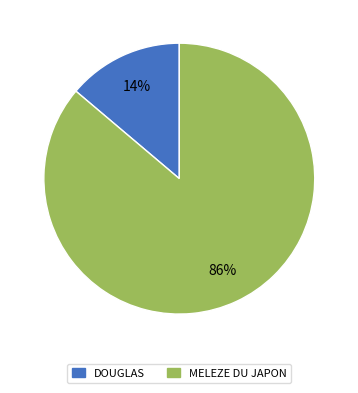

How many slices are in this pie chart?

2